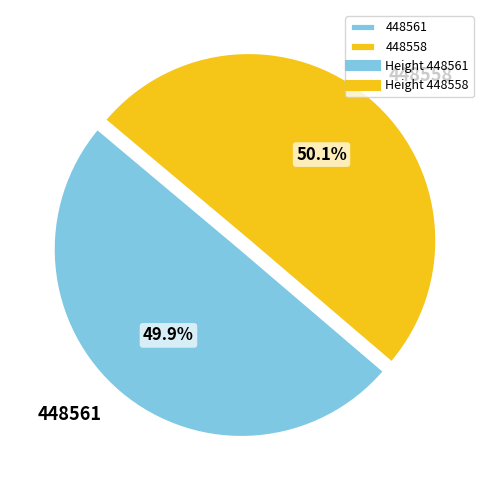

What percentage is NOT represented by 448561?

50.1%